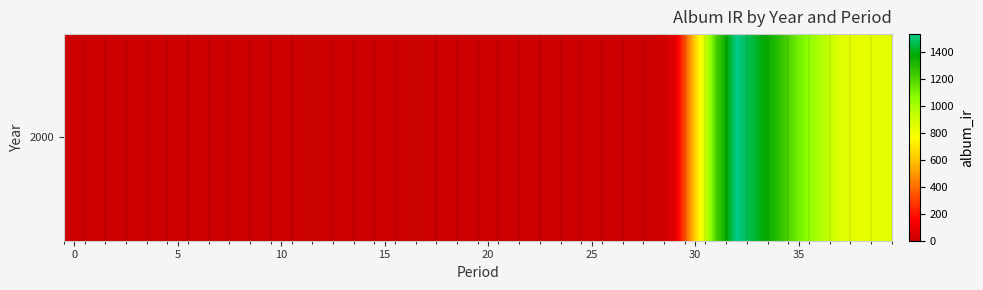

What is the difference between the maximum and minimum values?

1532.9